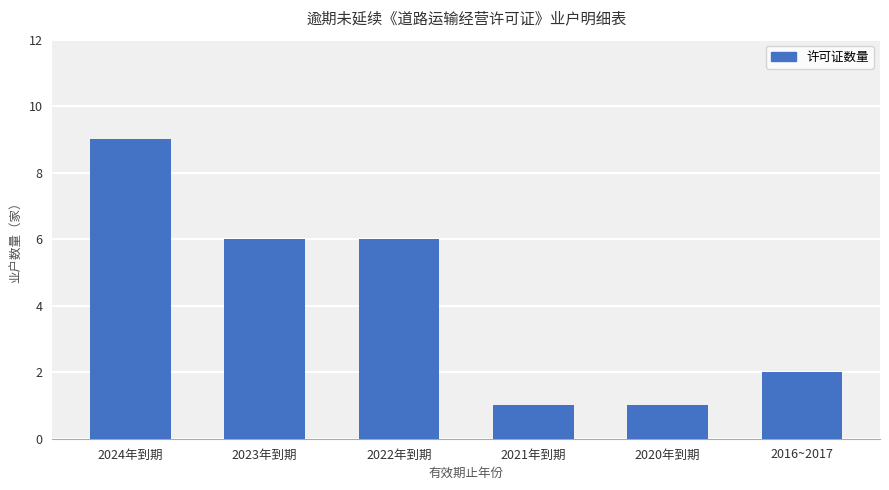

Where does the data first go above 6?

2024年到期